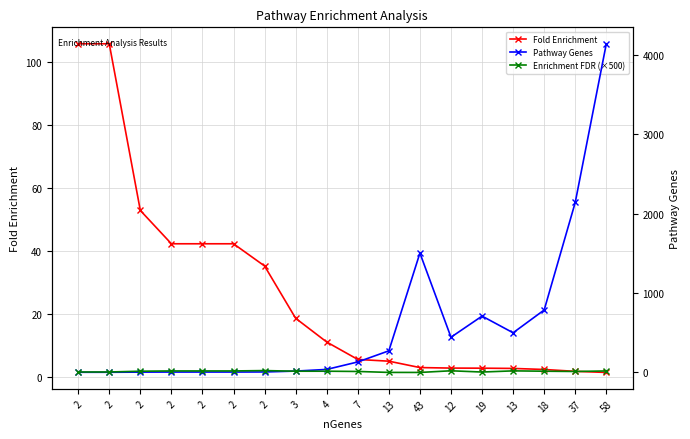

Is the value of Pathway Genes at 13 greater than the value of Enrichment FDR (×500) at 18?

Yes